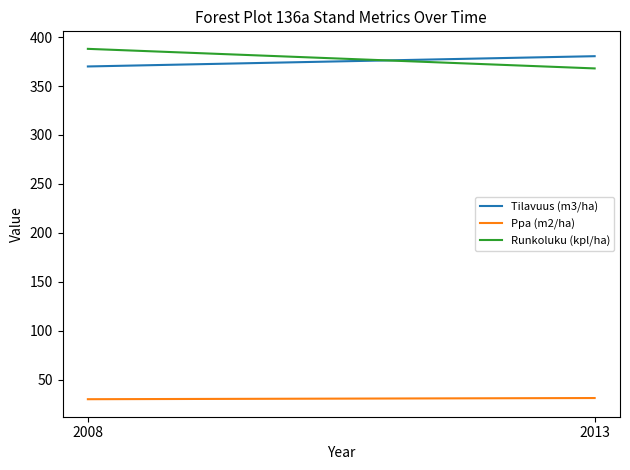

Reading left to right, transcribe all the data shown in this chart.

Tilavuus (m3/ha): 370.0	380.5
Ppa (m2/ha): 29.9	31.1
Runkoluku (kpl/ha): 388.0	368.0